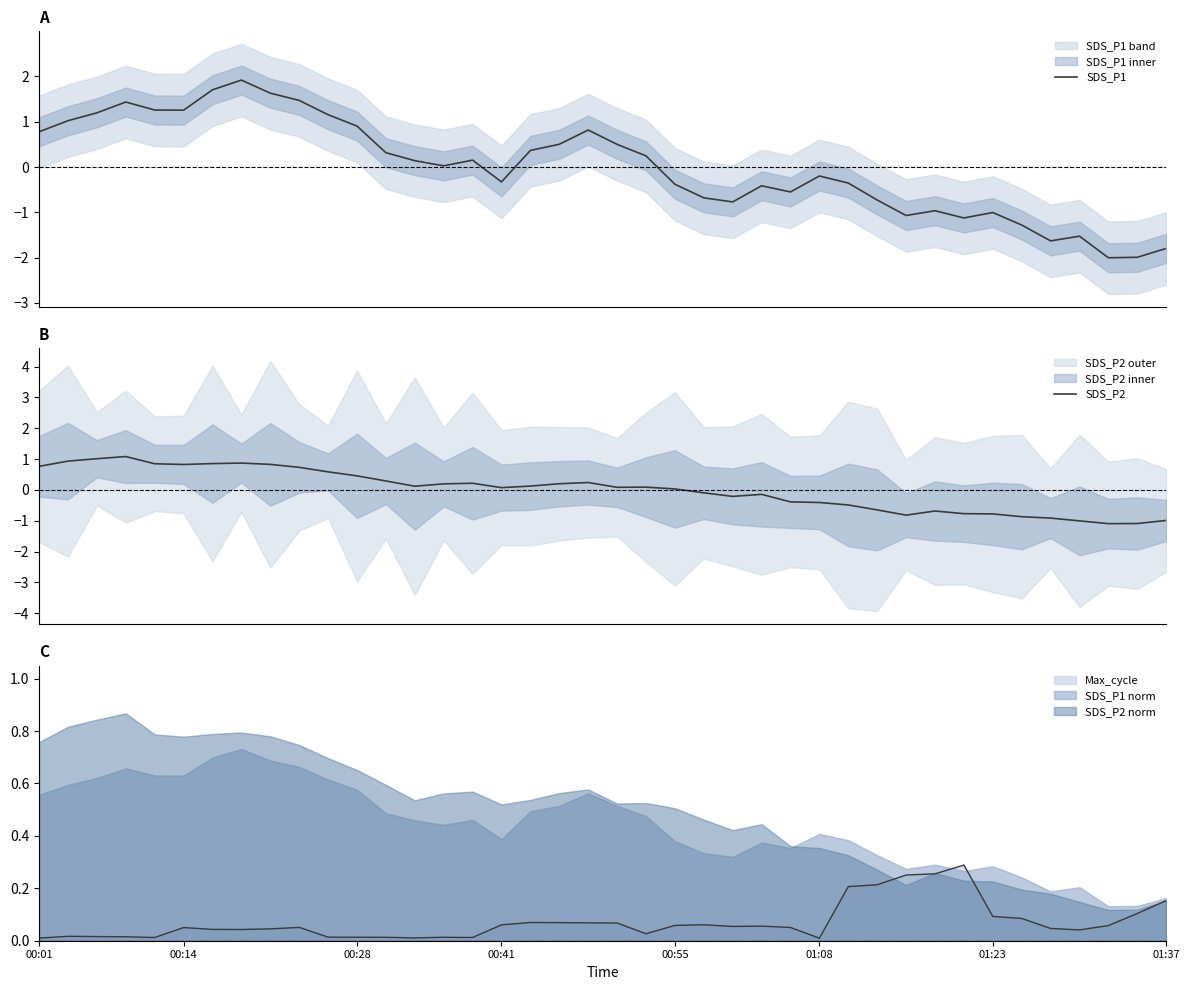

The SDS_P1 series shows -0.8 at 36. True or false?

False